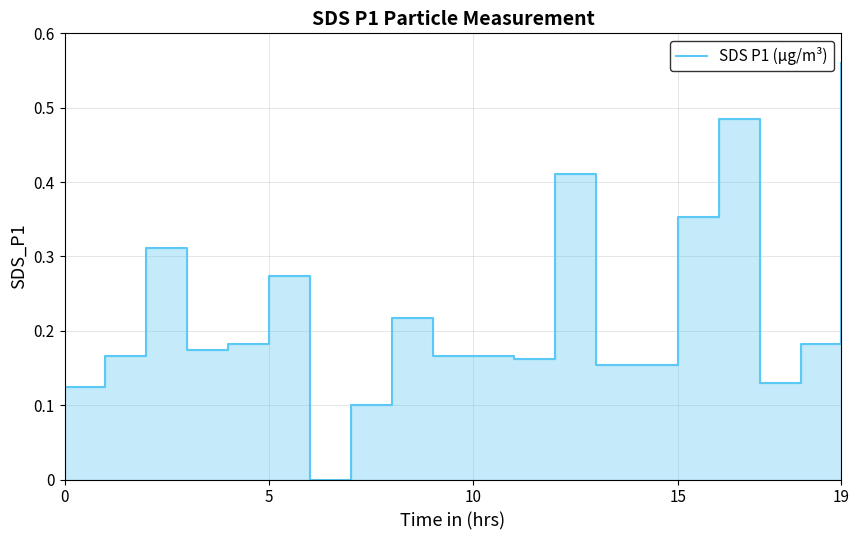

Between 19 and 5, which is larger?

5